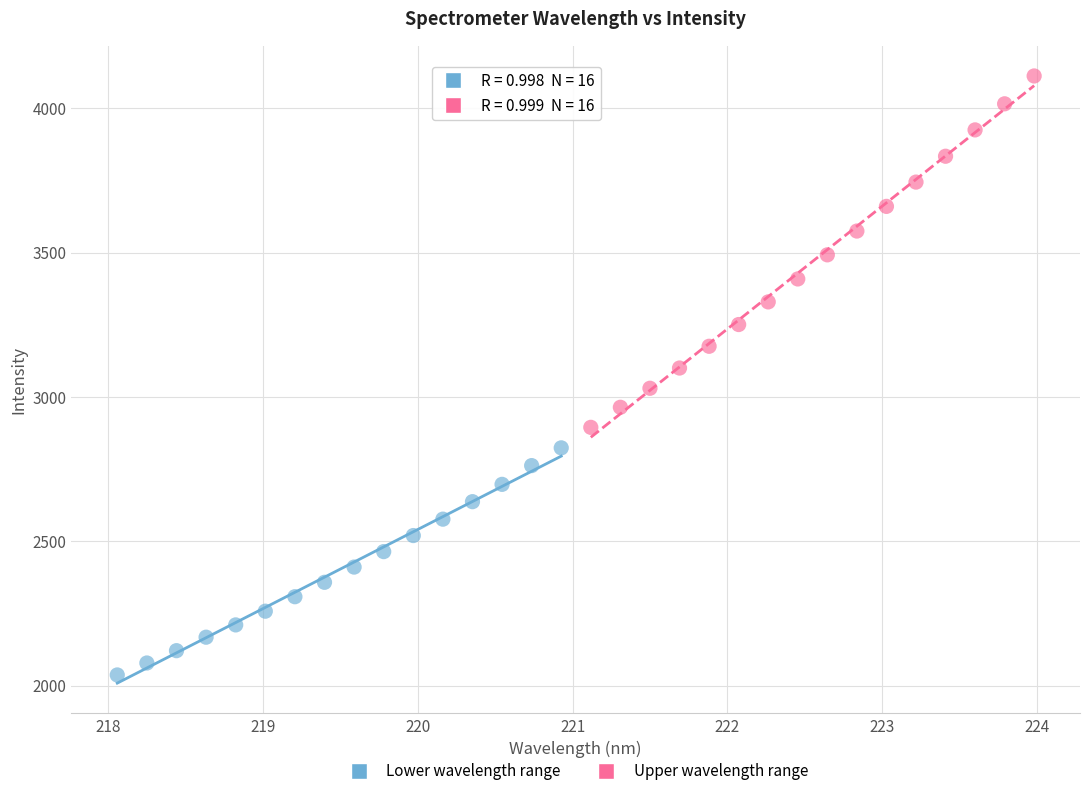

Which series contains the highest Y value?

Upper wavelength range